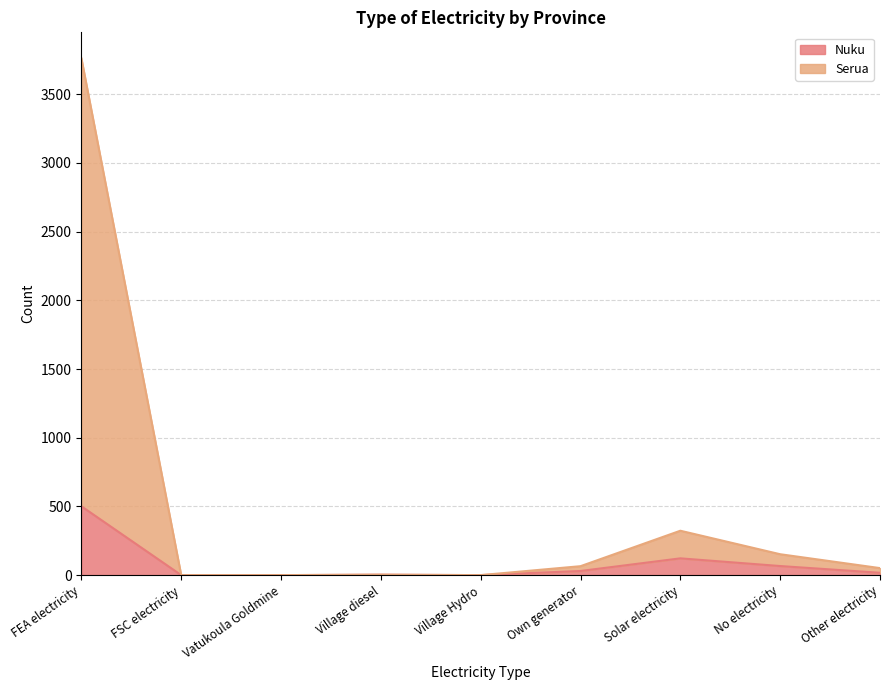

Rank the series by their maximum value, from lowest to highest.

Nuku, Serua